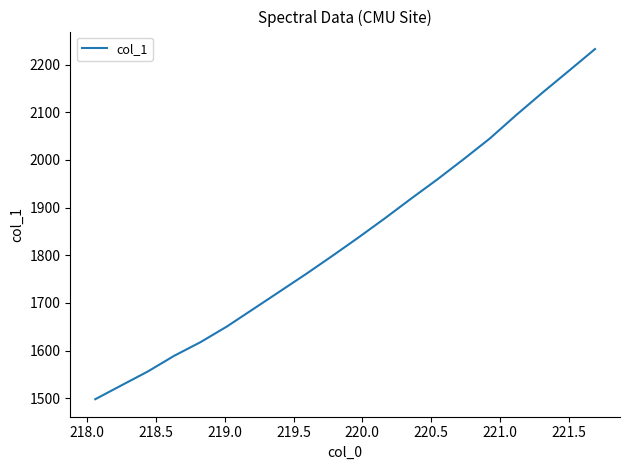

What is the maximum value shown in the chart?

2232.6